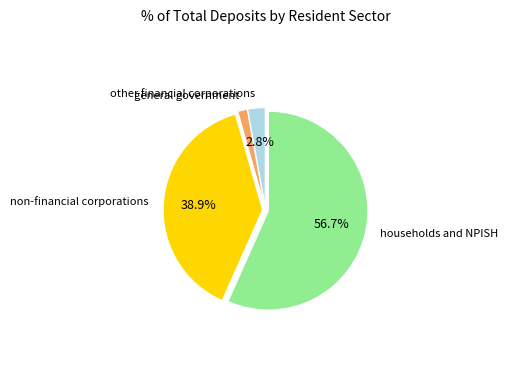

To the nearest percent, what is the average slice percentage?

25%